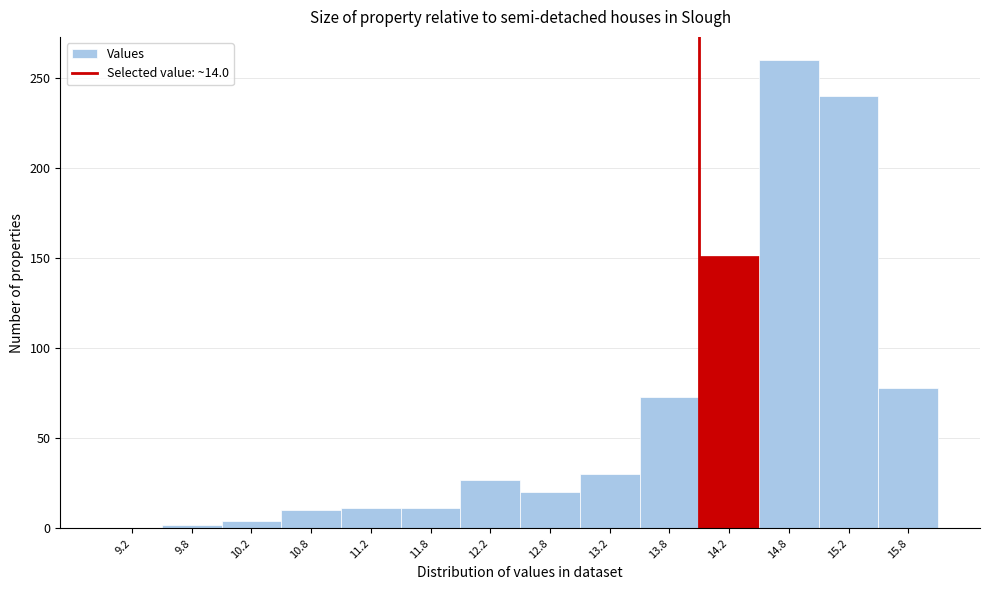

Which range on the x-axis has the tallest bar?

14.5 to 15.0